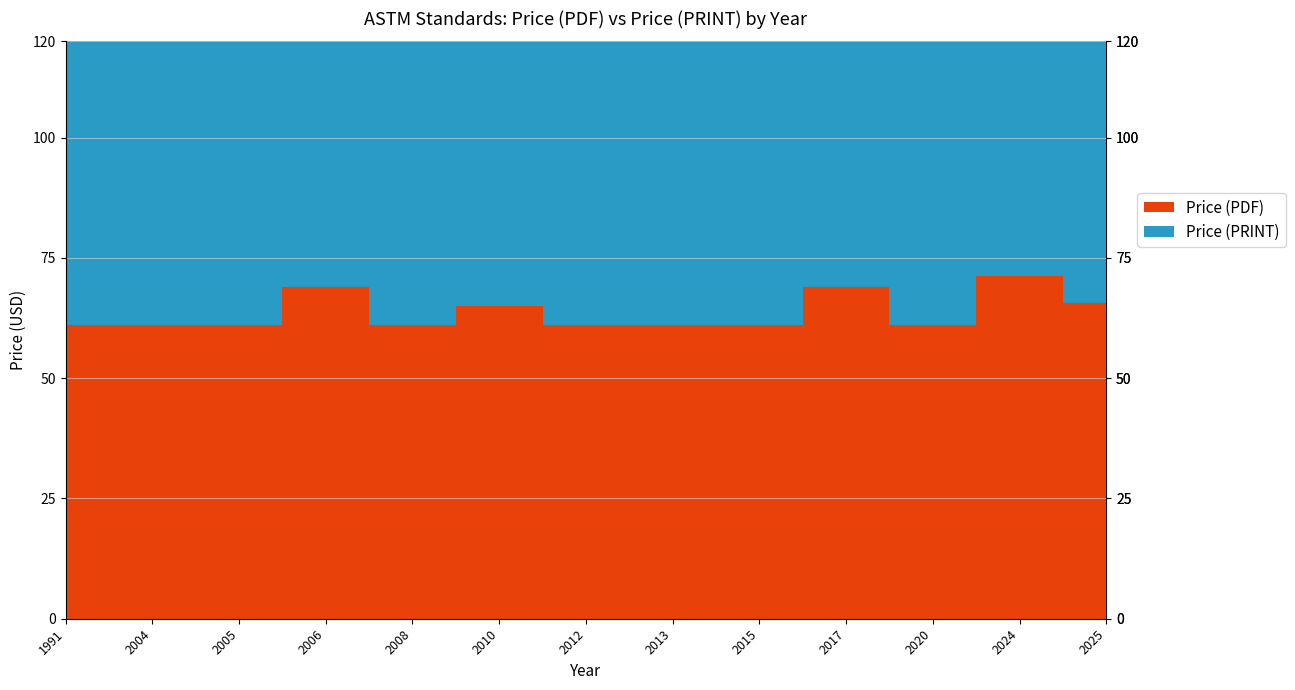

Reading right to left, what are all the values shown in this chart?

Price (PDF): 2025=61	2024=69	2024=76	2024=69	2025=61	2025=61	2025=69	1991=61	2006=69	2004=61	2005=61	2020=61	2025=69	2025=61	2025=61	2025=61	2025=69	2025=76	2025=69	2025=69	2025=69	2025=69	2010=61	2017=69	2025=61	2025=61	2025=69	2025=61	2025=69	2025=69	2025=61	2025=69	2013=61	2010=69	2012=61	2015=61	2012=61	2012=61	2008=61	2013=61
Price (PRINT): 2025=61	2024=69	2024=76	2024=69	2025=61	2025=61	2025=69	1991=61	2006=69	2004=61	2005=61	2020=61	2025=69	2025=61	2025=61	2025=61	2025=69	2025=76	2025=69	2025=69	2025=69	2025=69	2010=61	2017=69	2025=61	2025=61	2025=69	2025=61	2025=69	2025=69	2025=61	2025=69	2013=61	2010=69	2012=61	2015=61	2012=61	2012=61	2008=61	2013=61